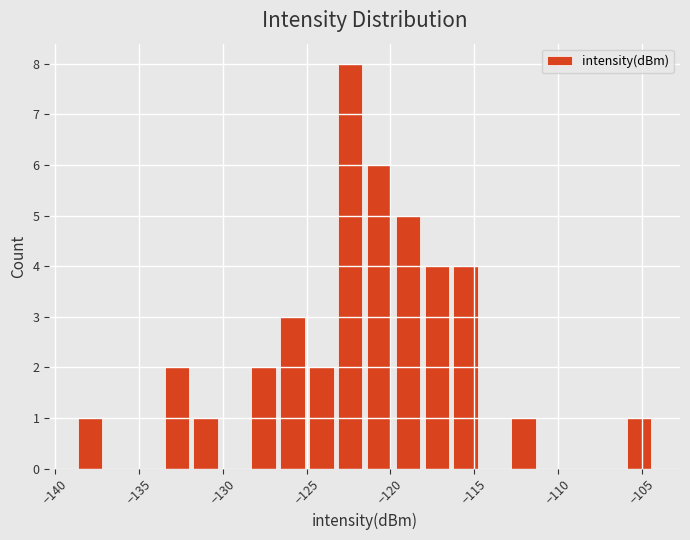

Around what value on the x-axis is the tallest bar? Give the approximate position of its centre, as read against the axis.

-122.5